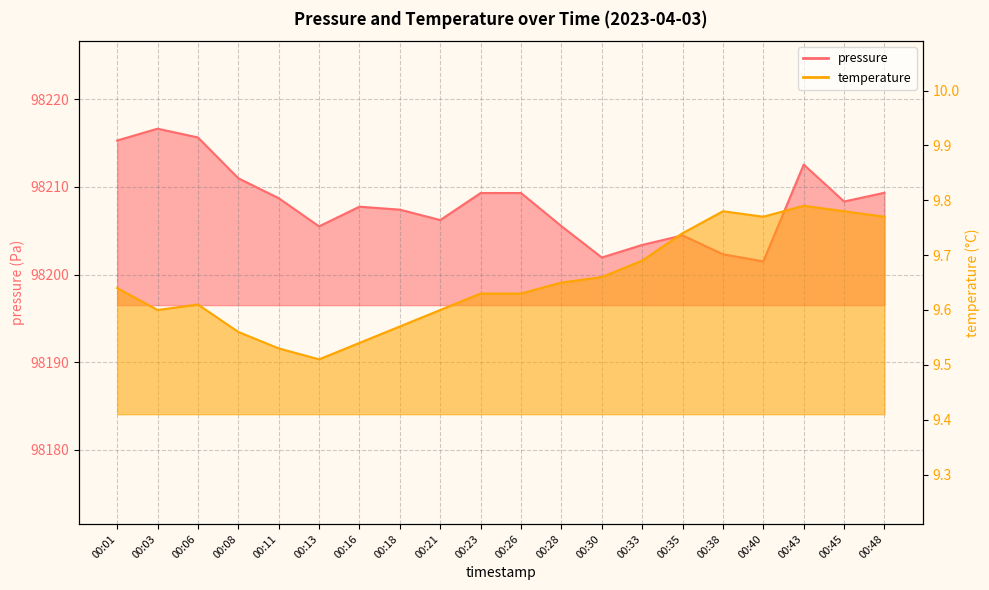

True or false: temperature has more than 0 points higher than both neighbors.

True